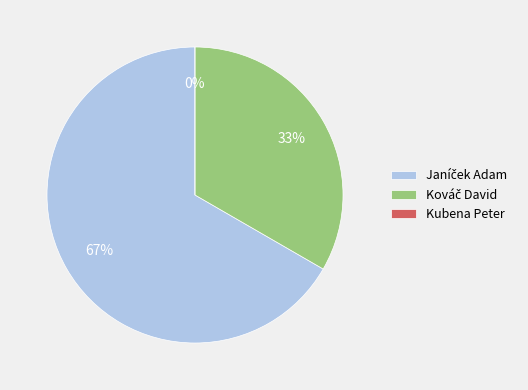

What percentage is NOT represented by Janíček Adam?

33.3%